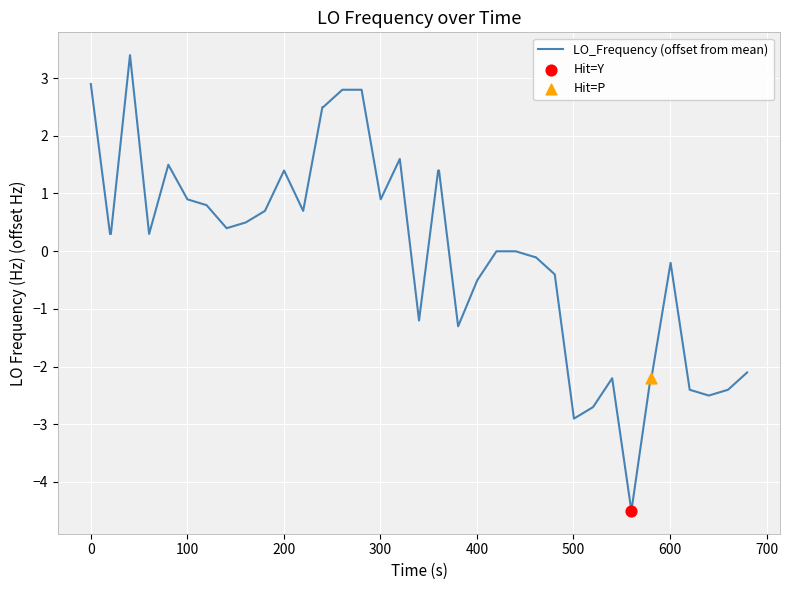

What is the maximum value shown in the chart?

3.4